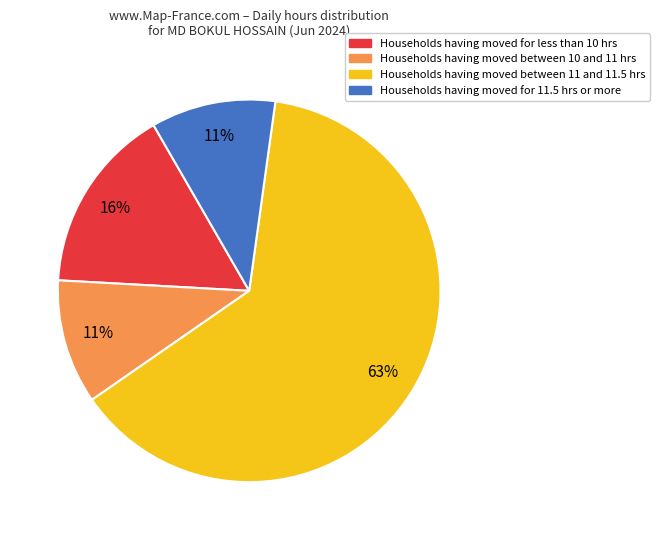

To the nearest percent, what is the average slice percentage?

25%